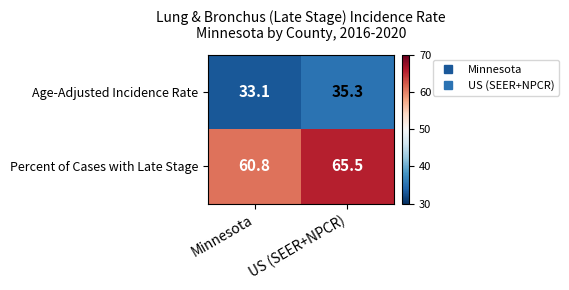

At which label does Age-Adjusted Incidence Rate first exceed 35?

US (SEER+NPCR)